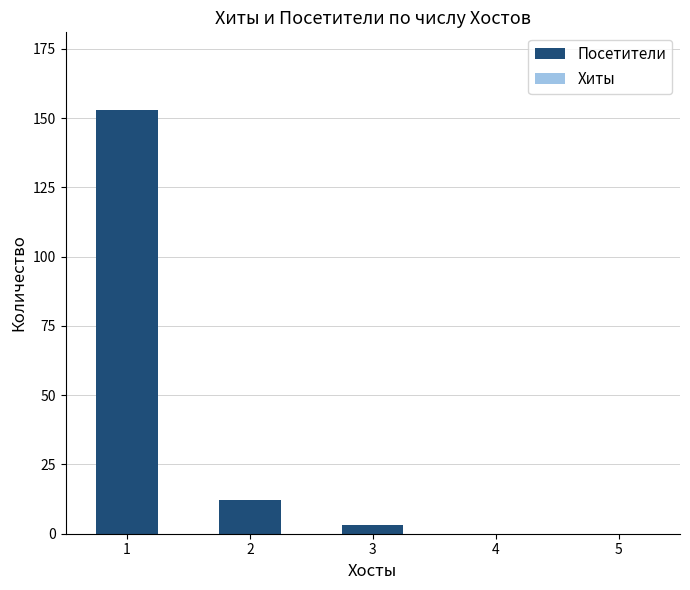

What is the sum of all values?

168